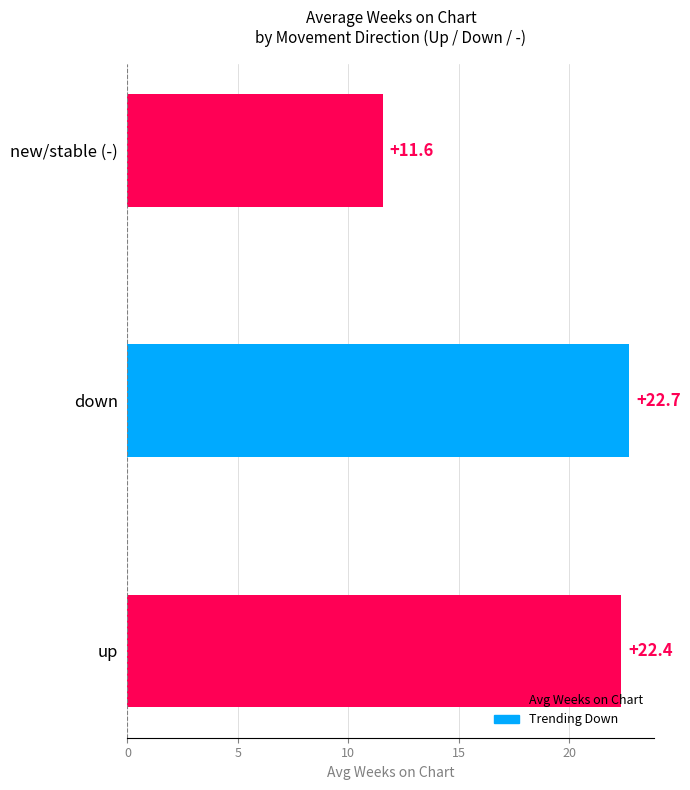

Which label corresponds to the smallest value in the chart?

new/stable (-)